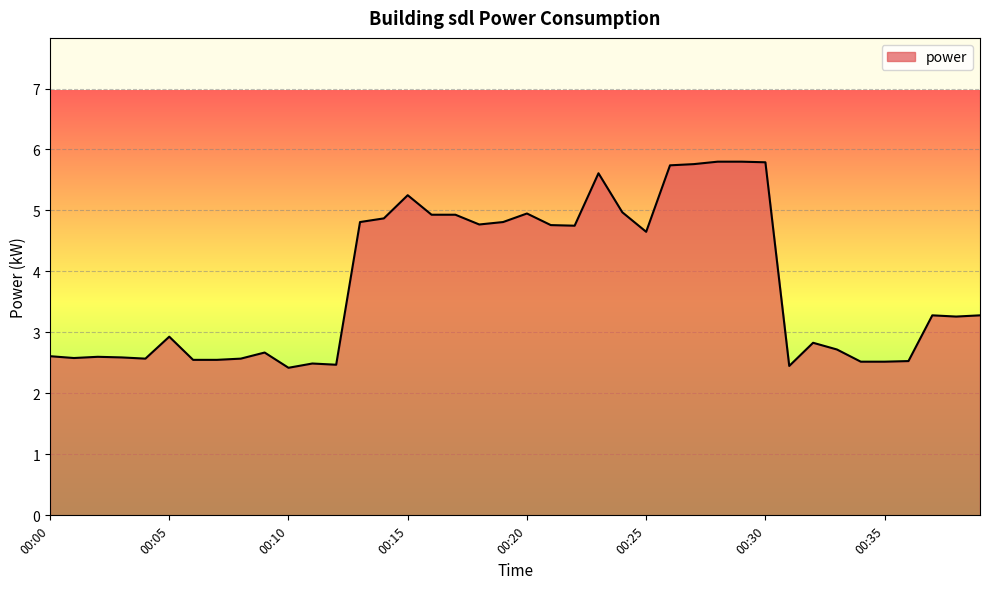

What is the greatest value displayed?

5.8